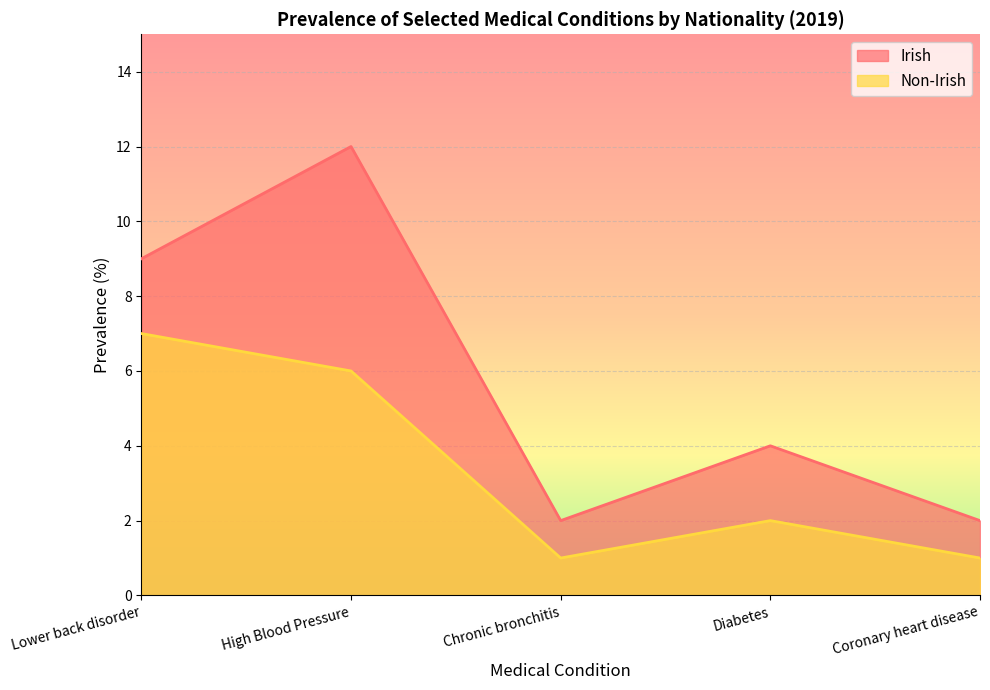

Rank the series by their maximum value, from lowest to highest.

Non-Irish, Irish